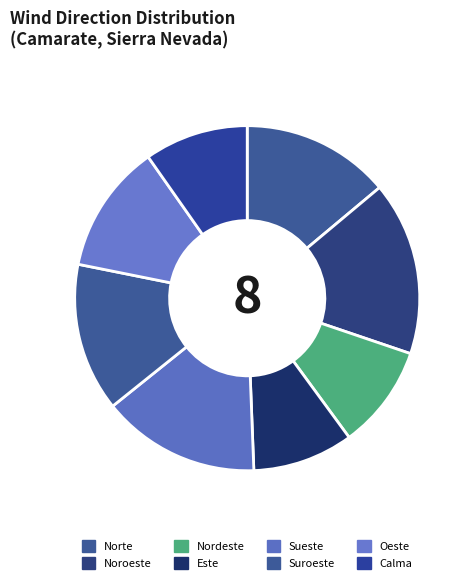

Is the sum of Sueste and Norte greater than half?

No